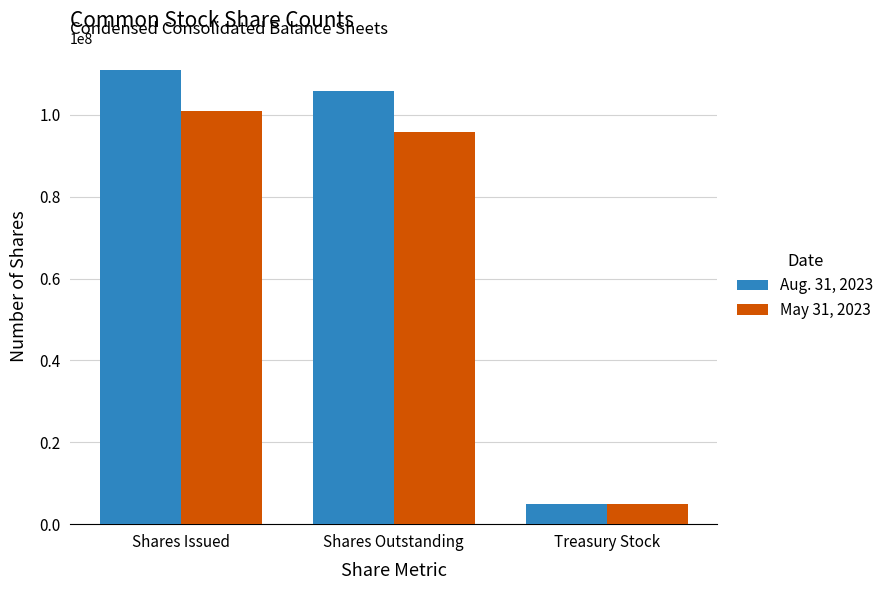

At which category is the sum across all series the highest?

Shares Issued